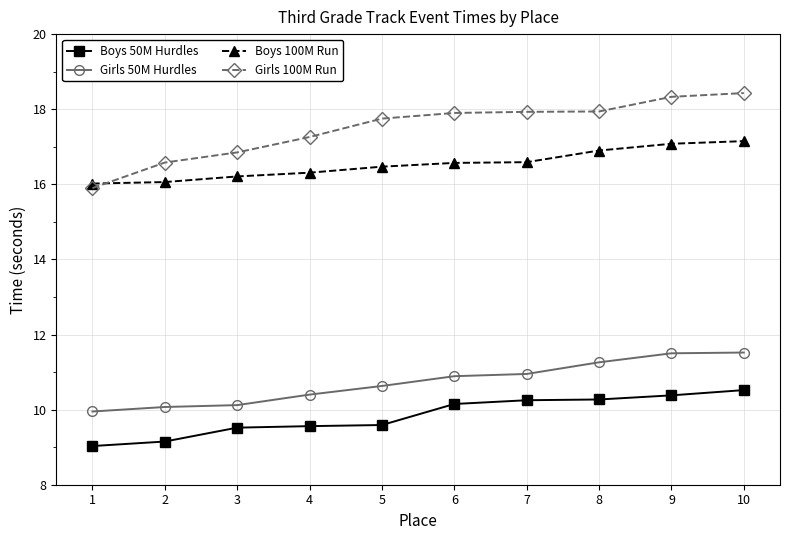

What is the spread (max minus min) of values at 5?

8.2